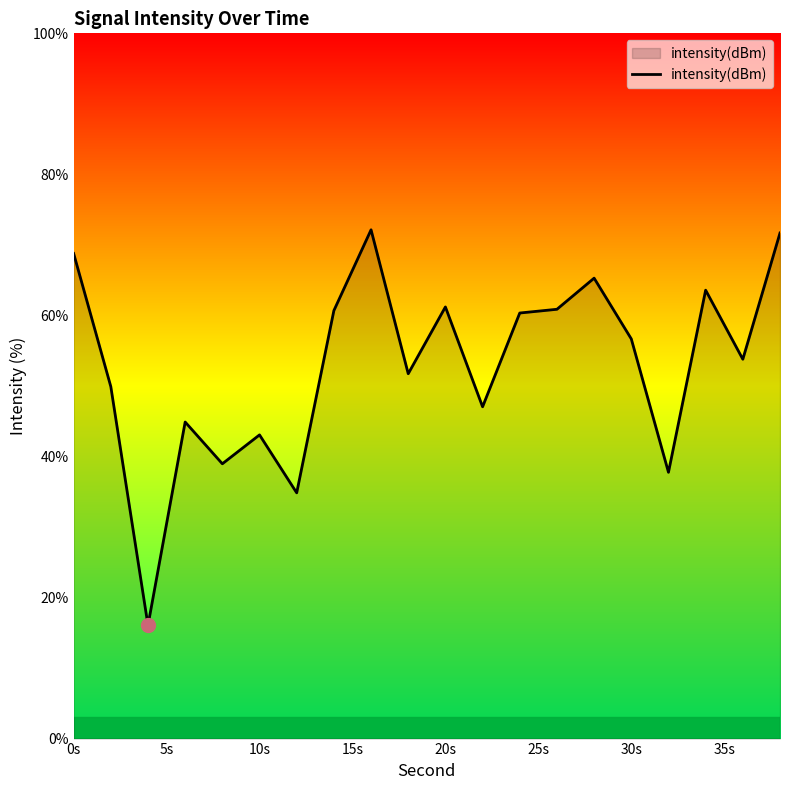

What is the greatest value displayed?

72.1